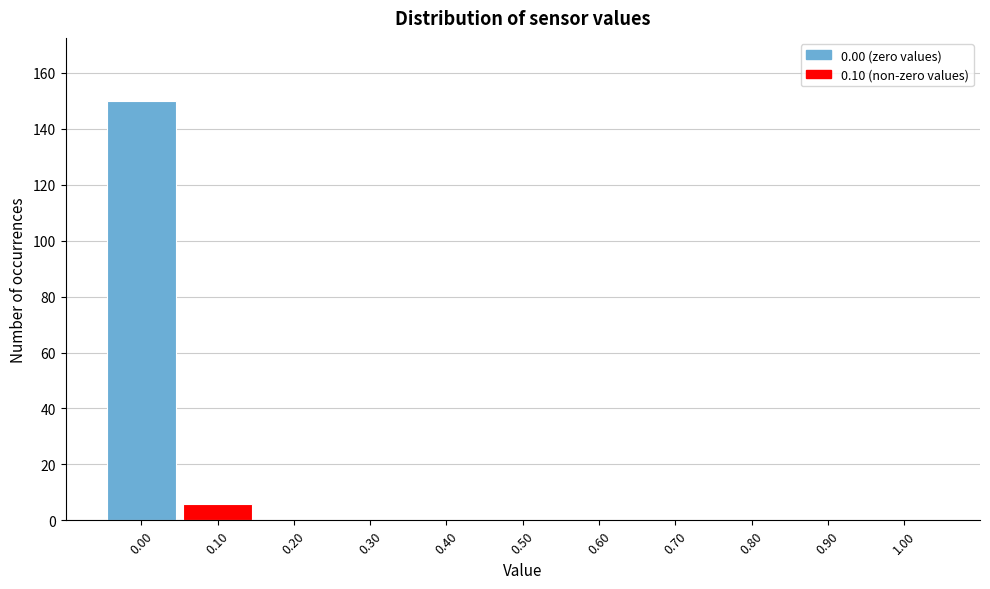

Which range on the x-axis has the tallest bar?

-0.05 to 0.05